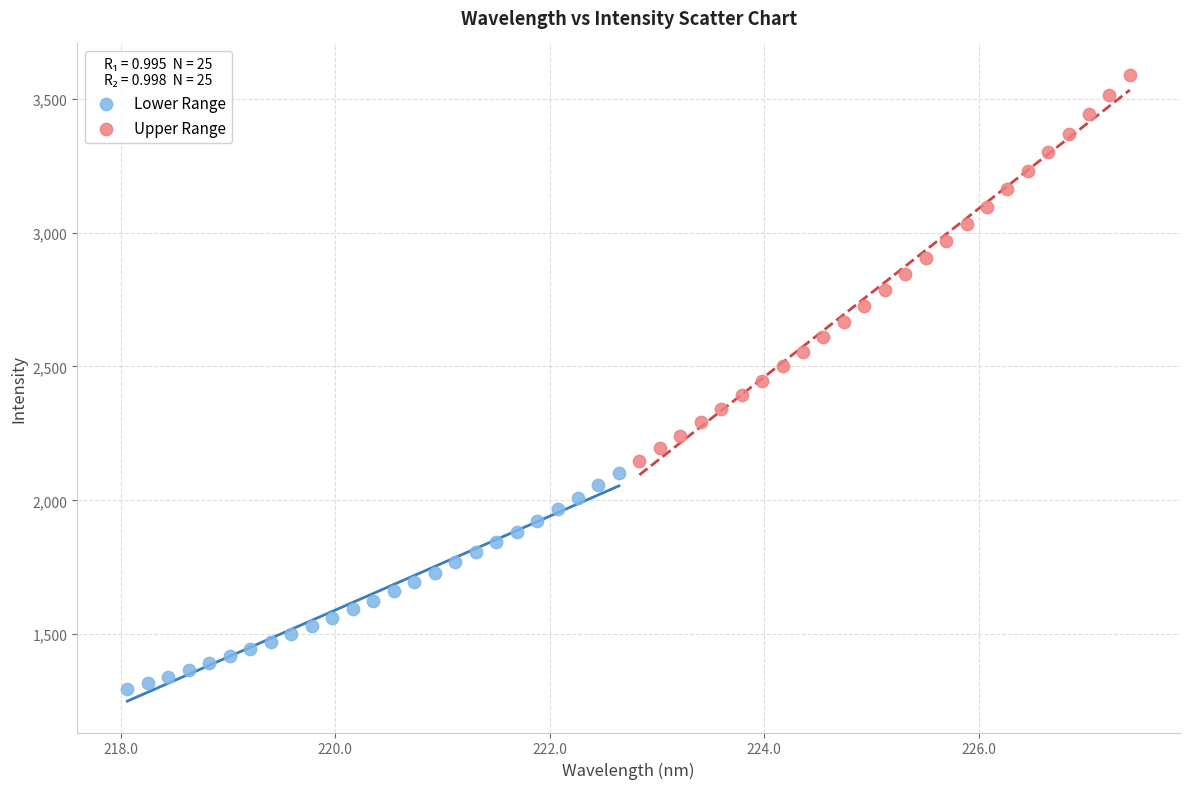

Which series reaches the maximum Y coordinate?

Upper Range